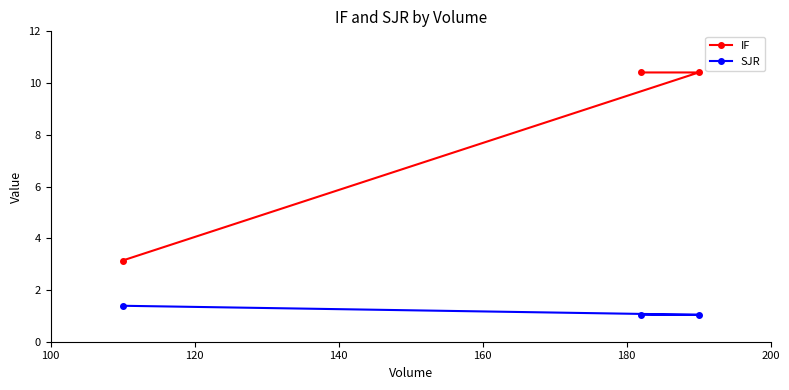

How many lines are shown in the chart?

2